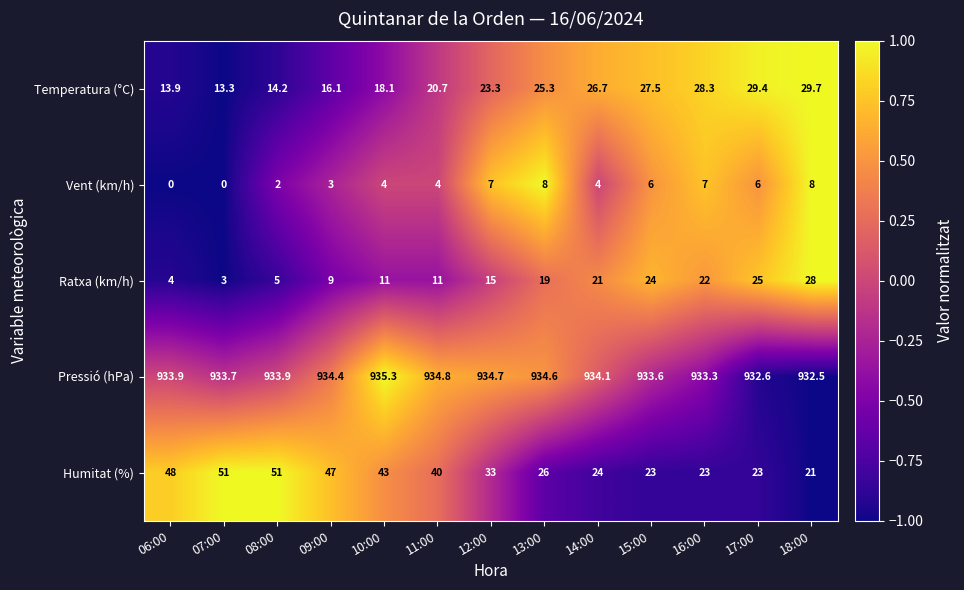

What is the maximum value shown in the chart?

935.3